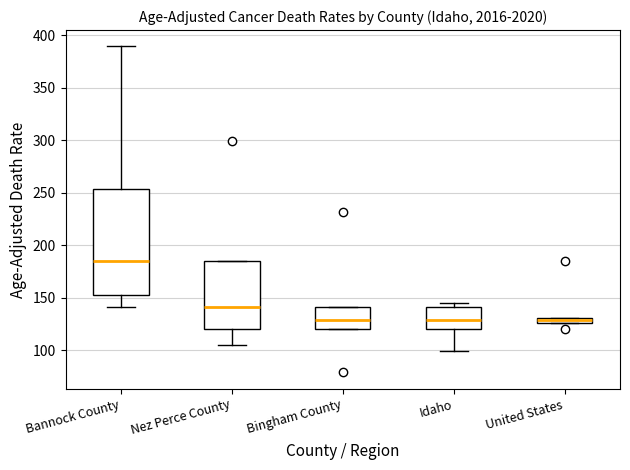

Where is the lower edge of the box for Nez Perce County on the y-axis? The values are not printed on the chart, so give them approximately, as read against the axis.

120